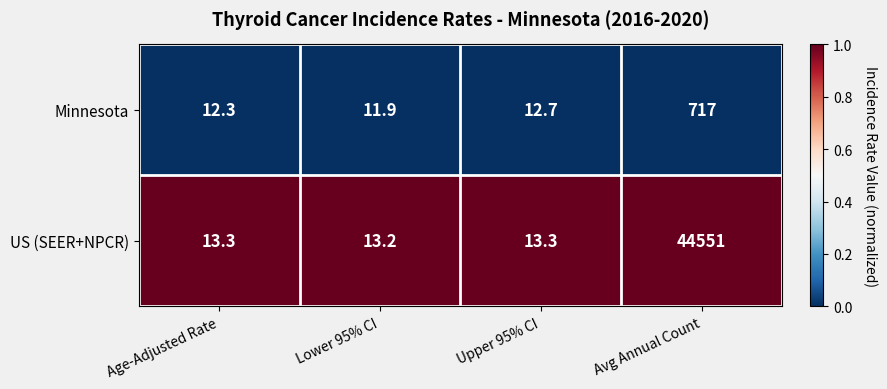

Rank the series by their average value, from highest to lowest.

US (SEER+NPCR), Minnesota